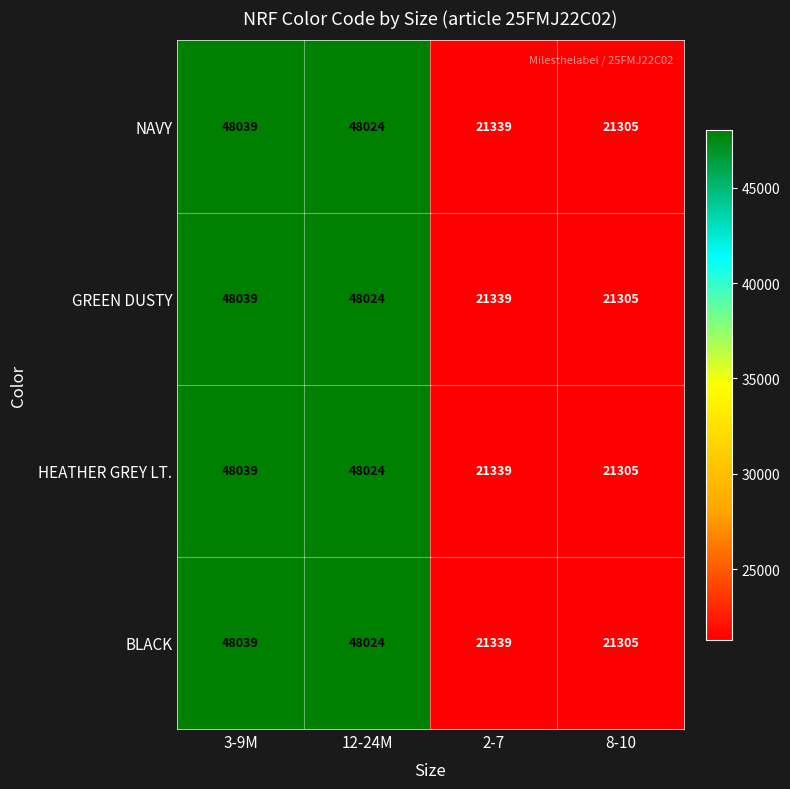

Reading left to right, what are all the values shown in this chart?

NAVY: 3-9M=48039	12-24M=48024	2-7=21339	8-10=21305
GREEN DUSTY: 3-9M=48039	12-24M=48024	2-7=21339	8-10=21305
HEATHER GREY LT.: 3-9M=48039	12-24M=48024	2-7=21339	8-10=21305
BLACK: 3-9M=48039	12-24M=48024	2-7=21339	8-10=21305